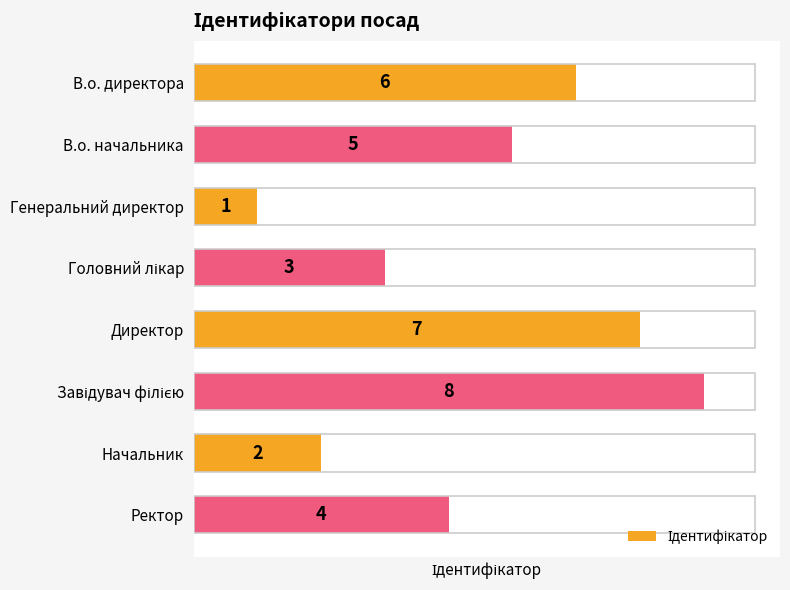

What is the difference between the maximum and minimum values?

7